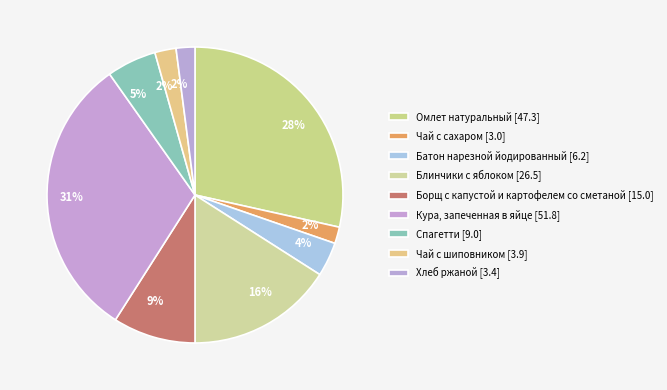

How many segments does this pie chart have?

9